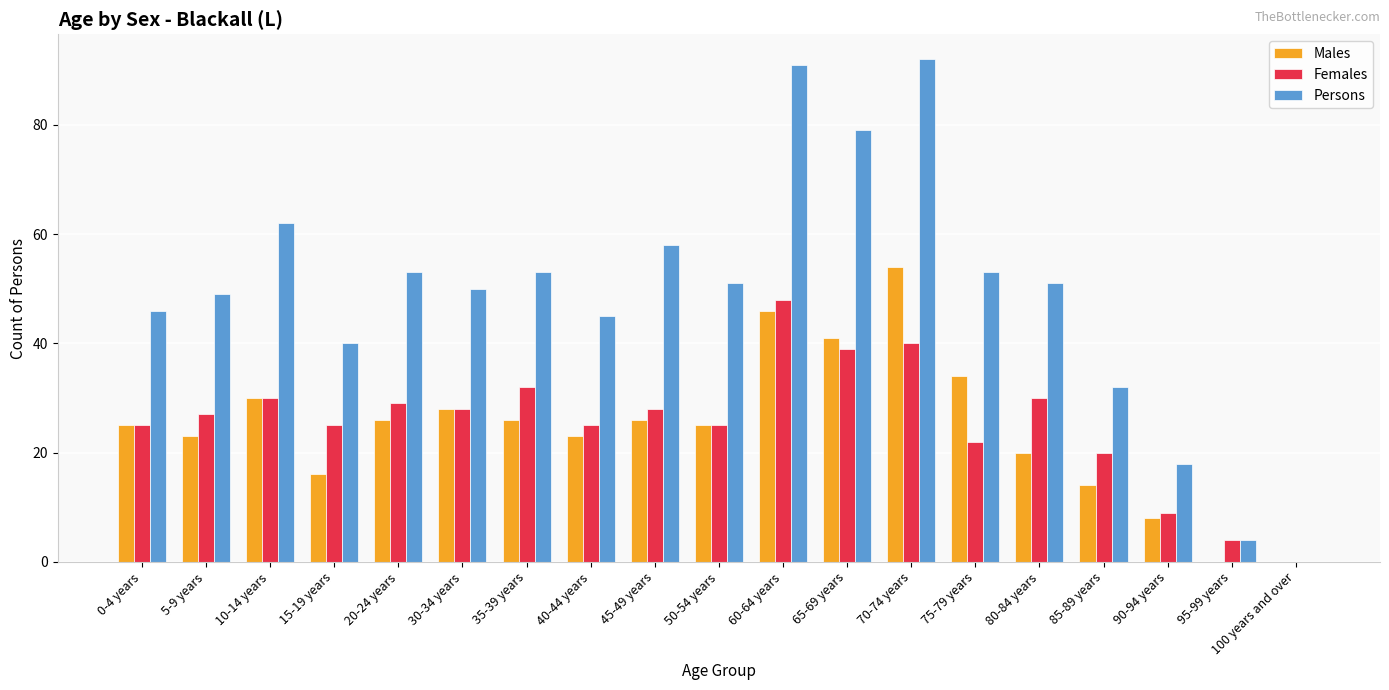

The value of Females at 95-99 years is 4. True or false?

True